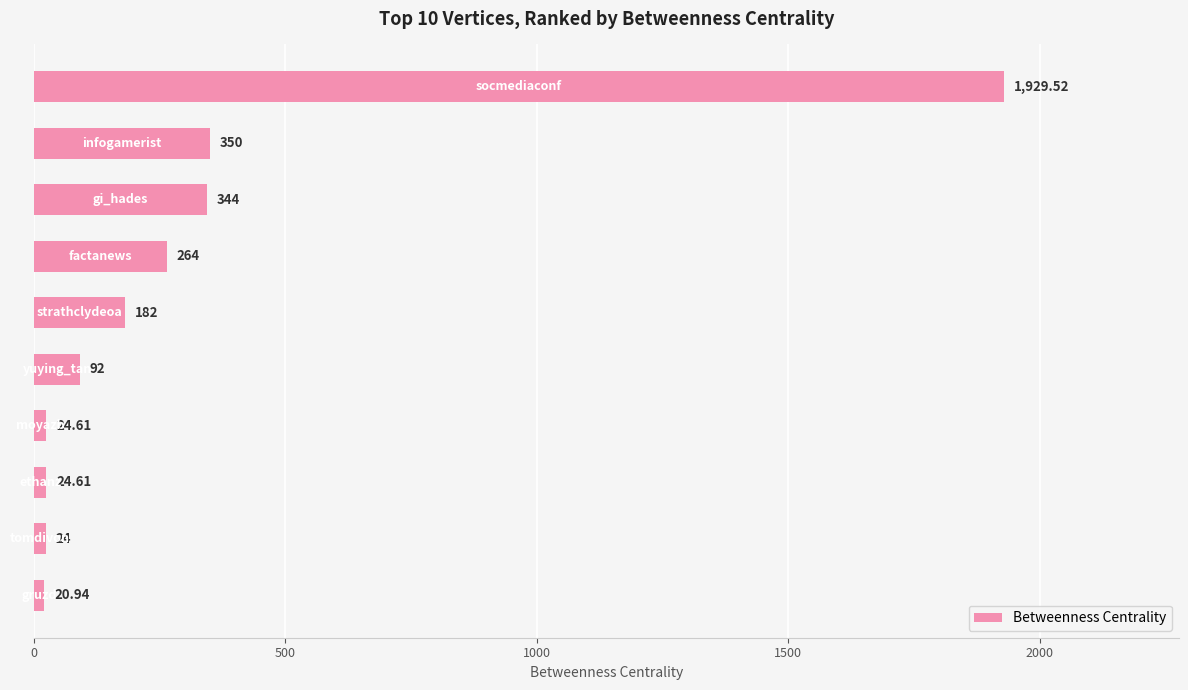

Are the bars horizontal?

Yes